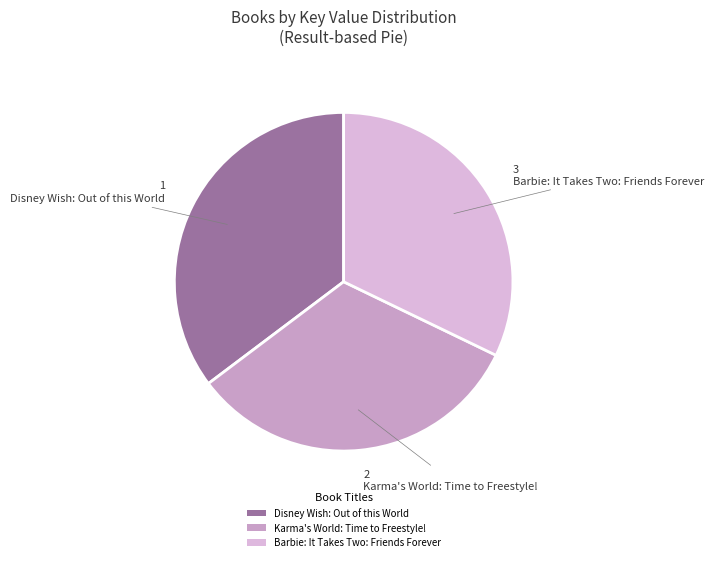

Is Disney Wish: Out of this World the majority of the pie?

No